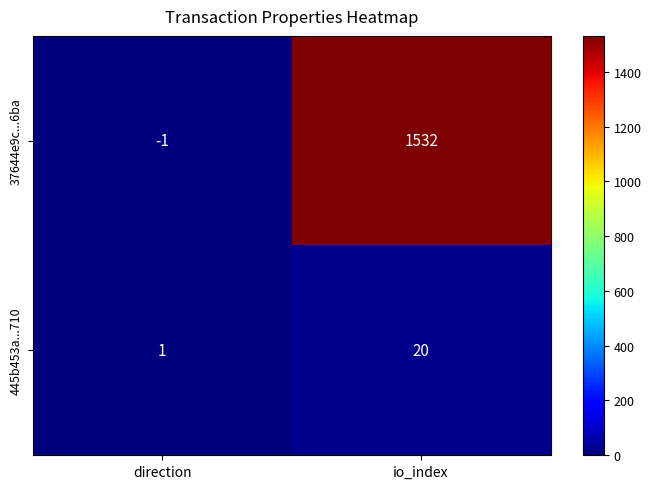

Where is 37644e9c...6ba nearest to the value 765?

direction